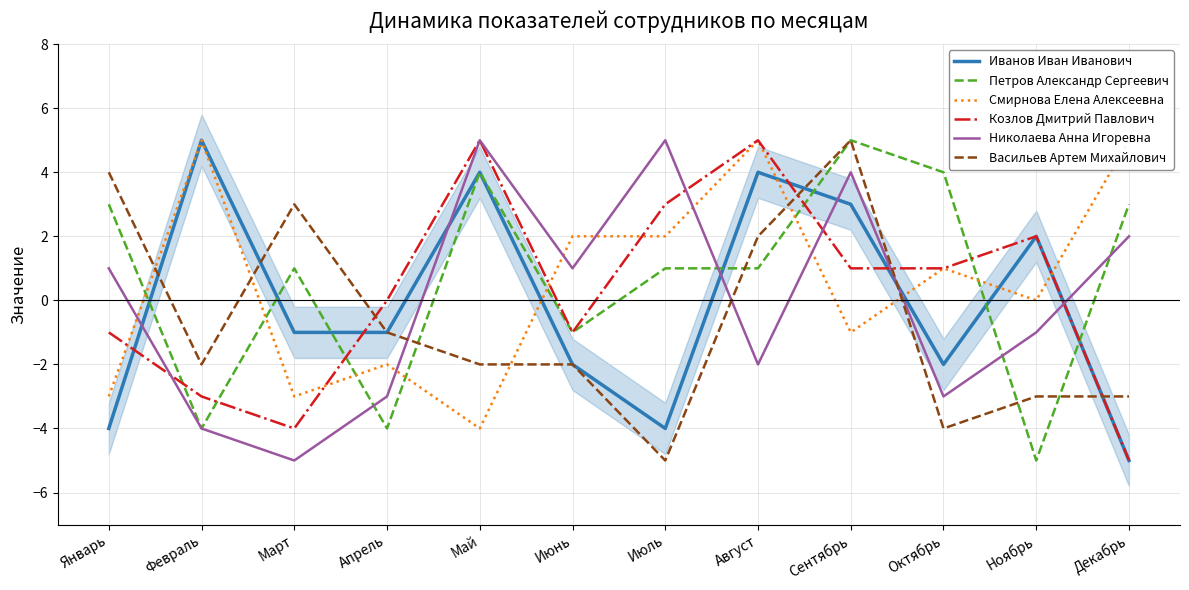

How many interior local valleys does the Николаева Анна Игоревна series have?

4